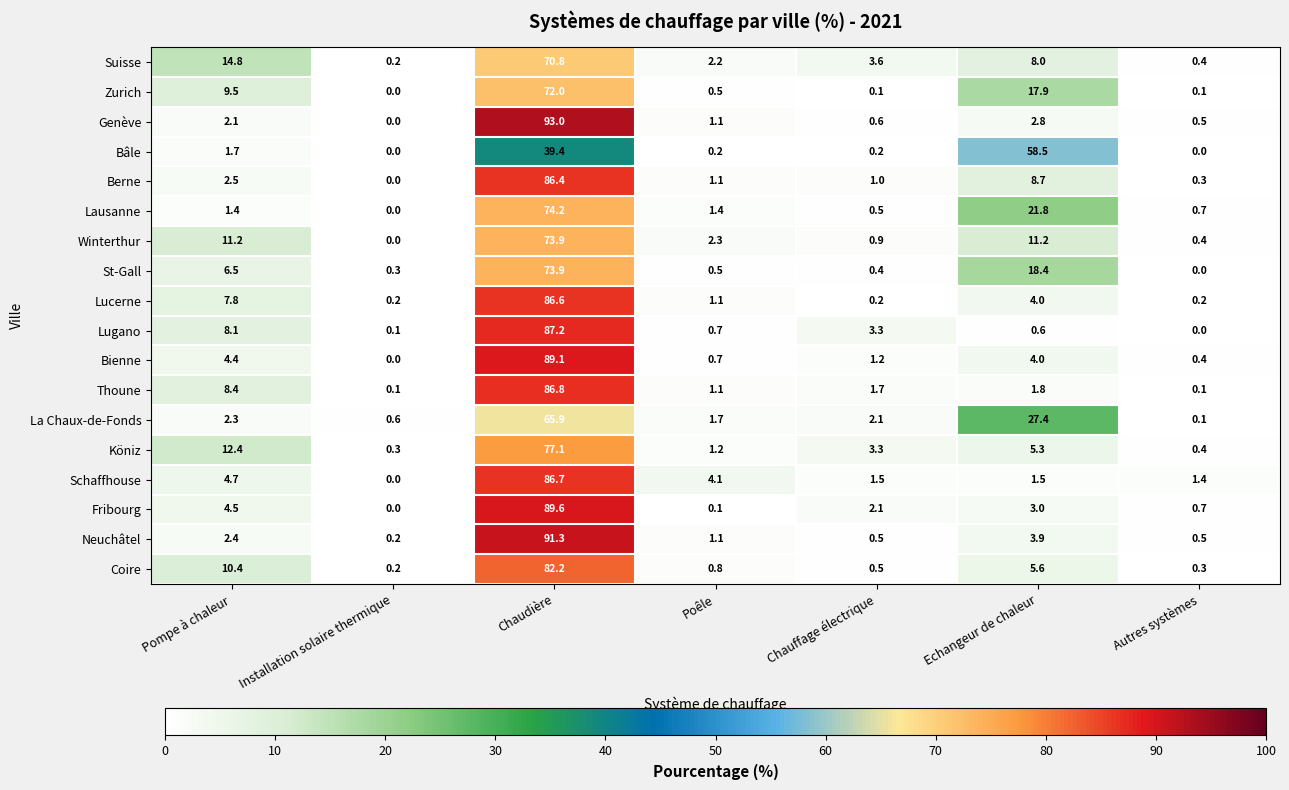

At which label does Lugano reach its minimum?

Autres systèmes